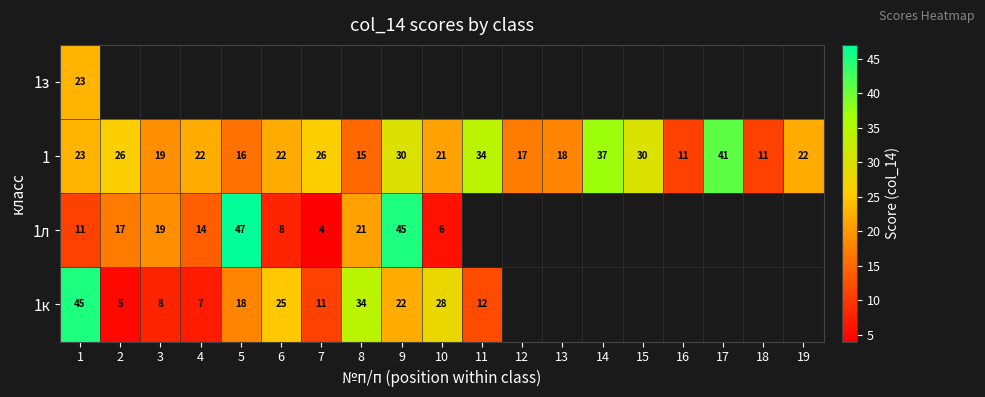

Is it true that 1 equals 41 at 15?

False